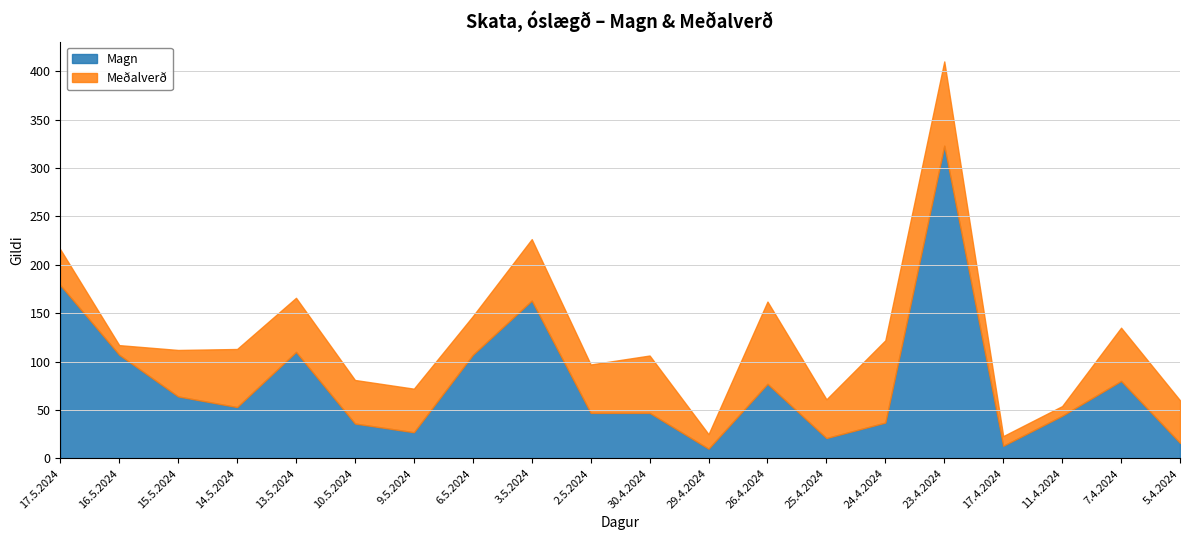

What is the difference between the maximum and minimum values in the Meðalverð series?

77.1